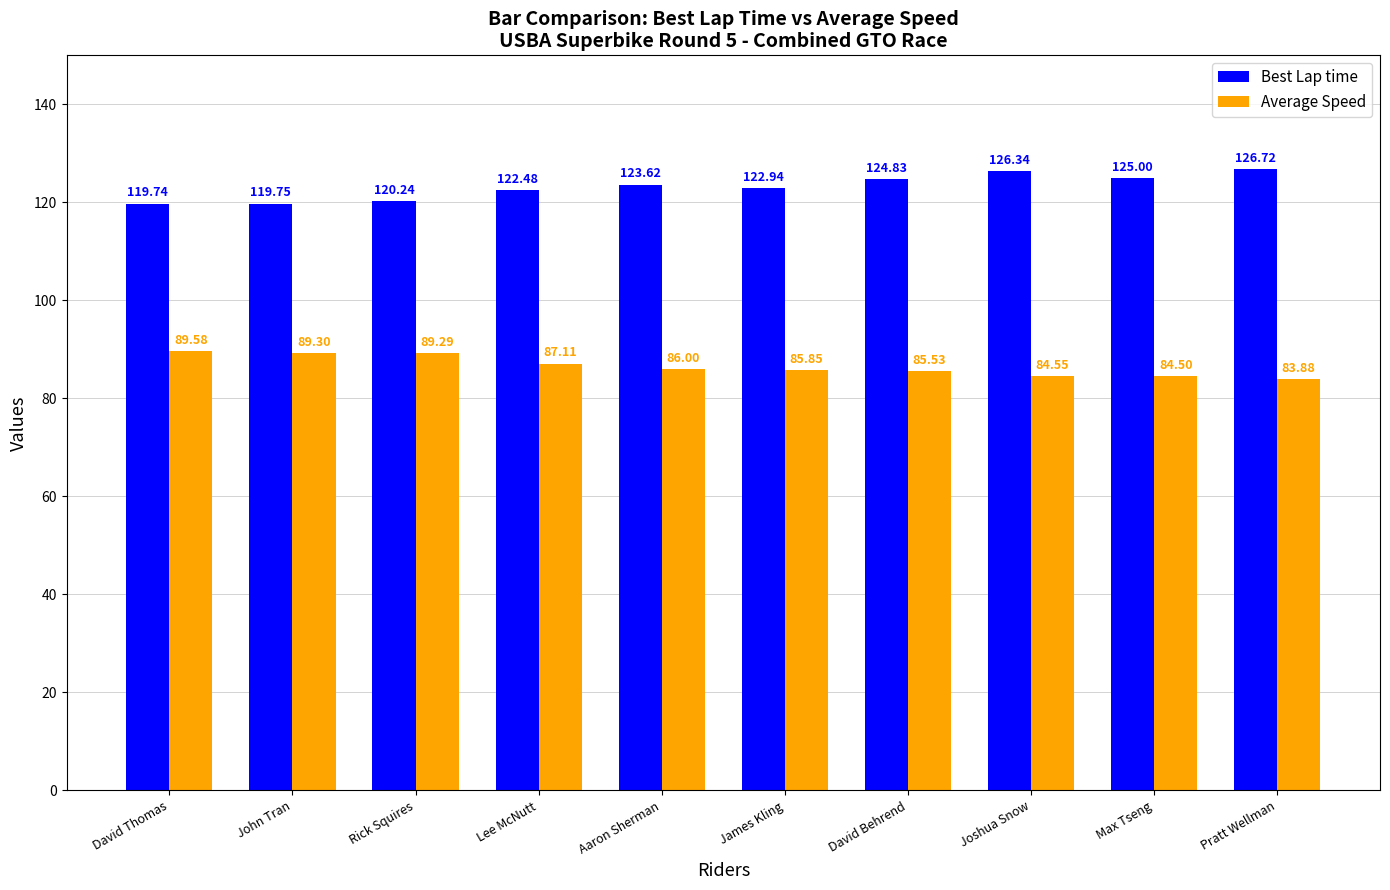

What is the average value of the Average Speed series?

86.6